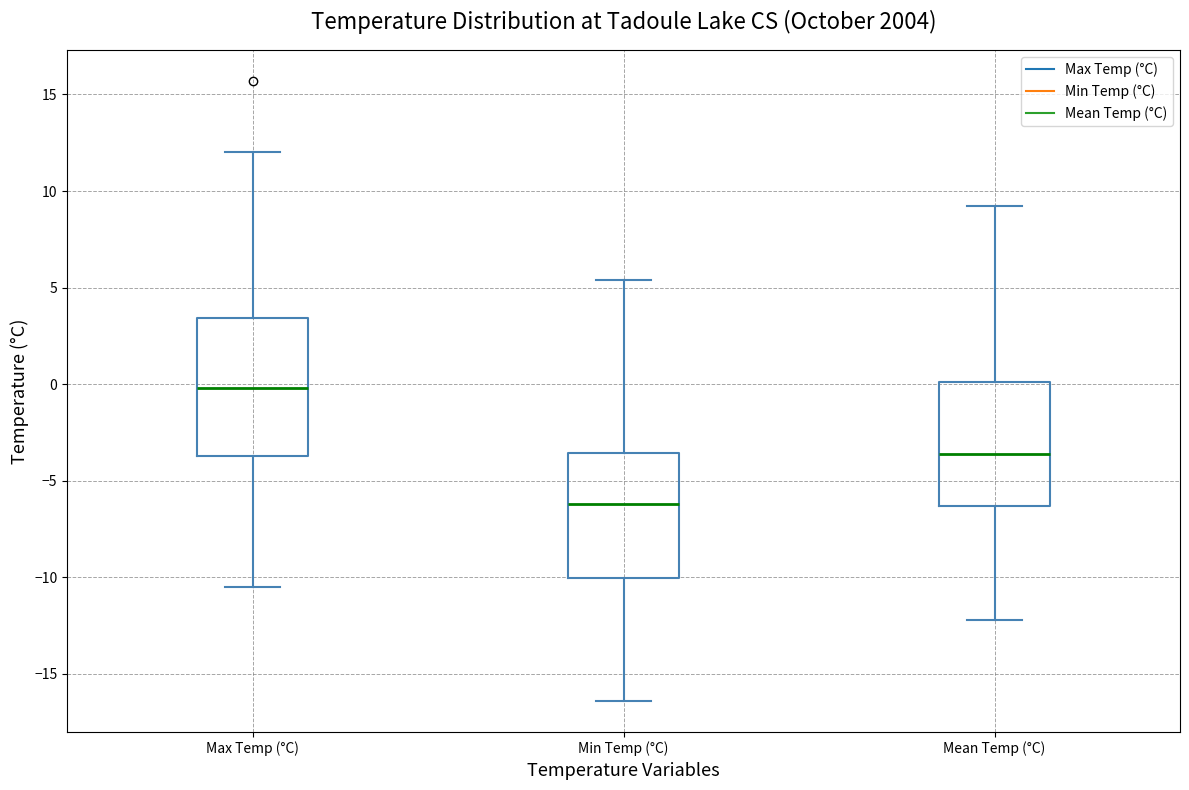

Which box has the lowest median line?

Min Temp (°C)